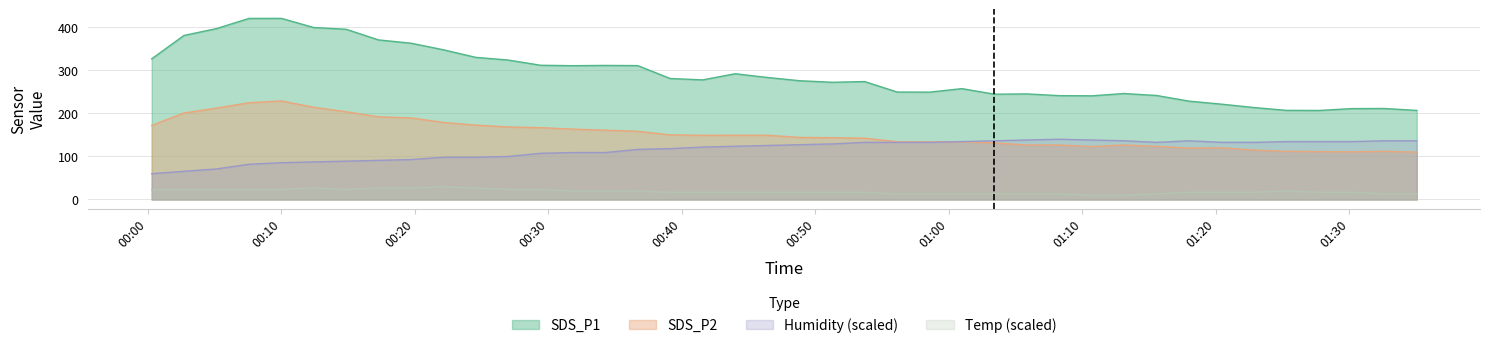

Rank the series by their maximum value, from highest to lowest.

SDS_P1, SDS_P2, Humidity (scaled), Temp (scaled)